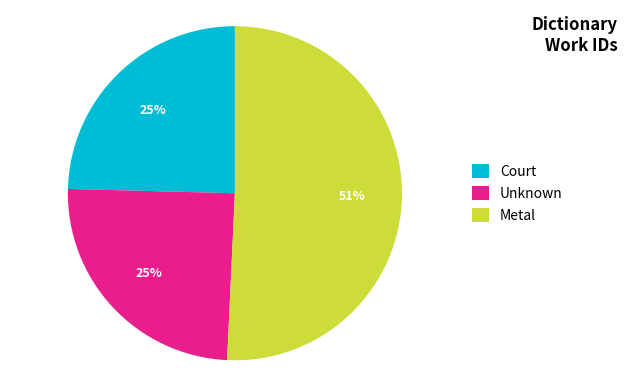

How many segments does this pie chart have?

3